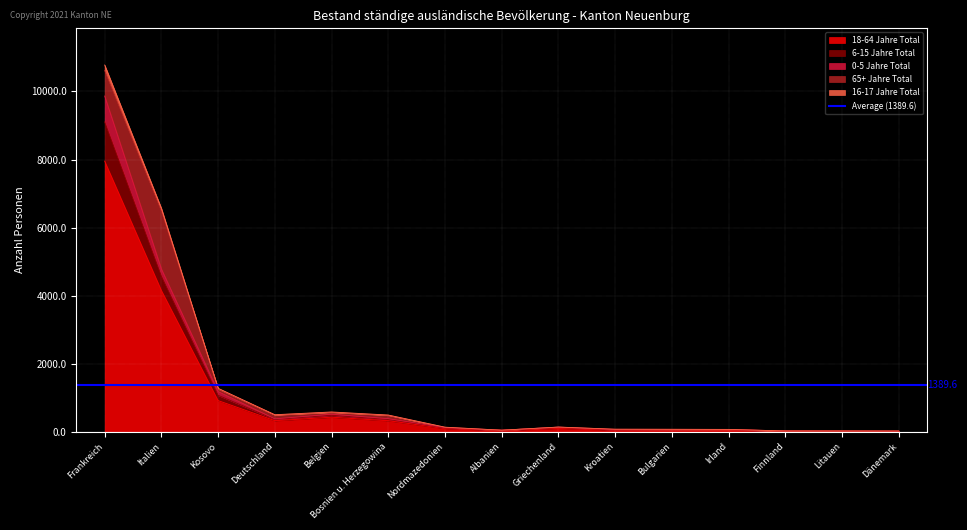

The 18-64 Jahre Total series shows 431 at Belgien. True or false?

True